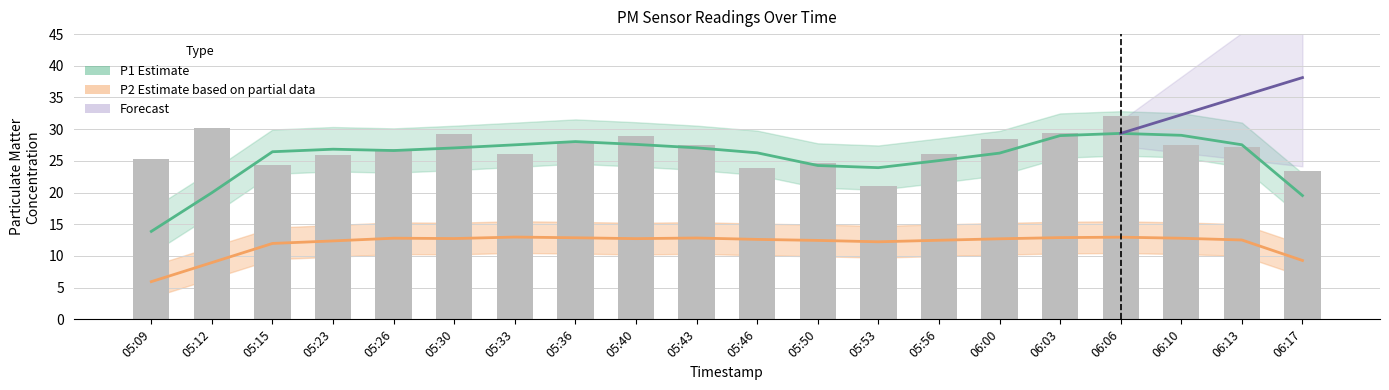

What position from the right is 05:53?

8